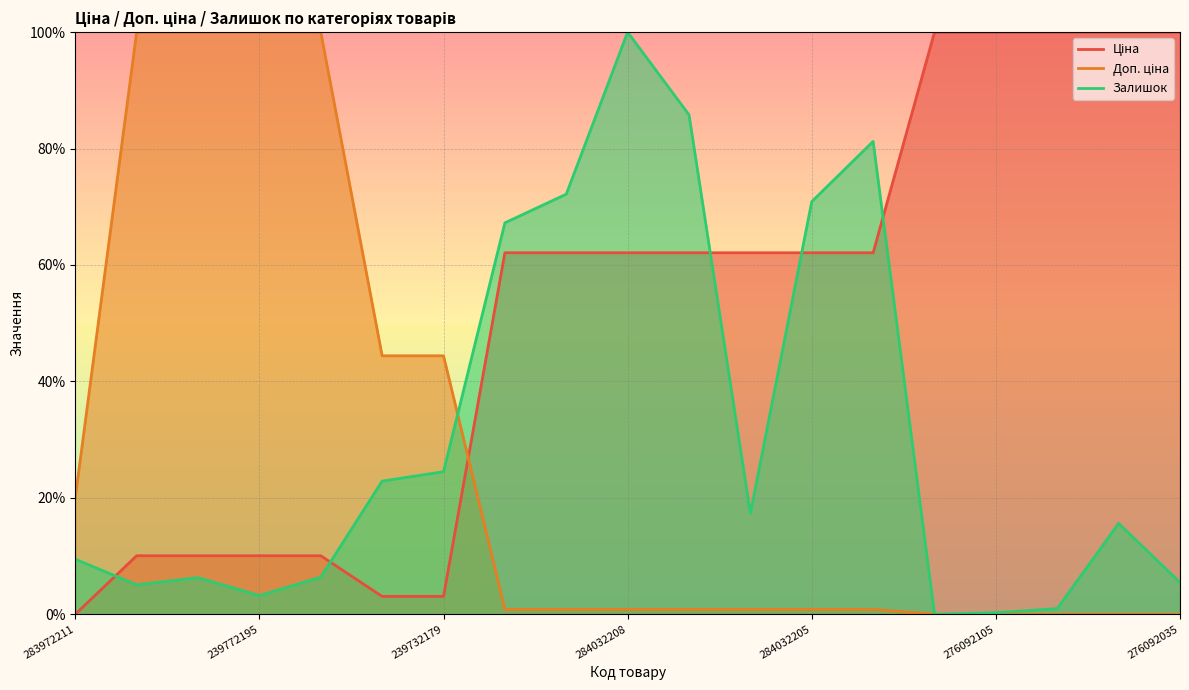

What is the spread (max minus min) of values at 239772195?

96.8